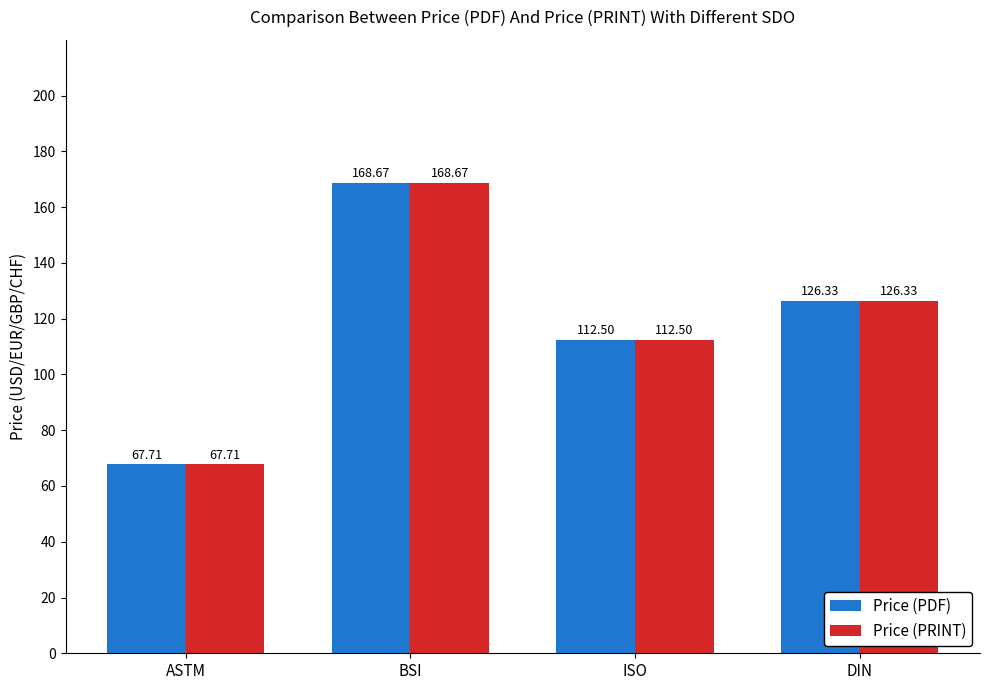

How many series are shown in this chart?

2